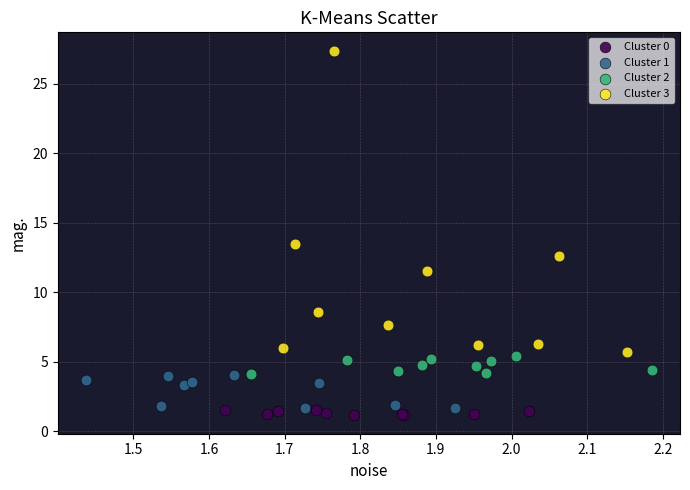

Which series contains the lowest Y value?

Cluster 0